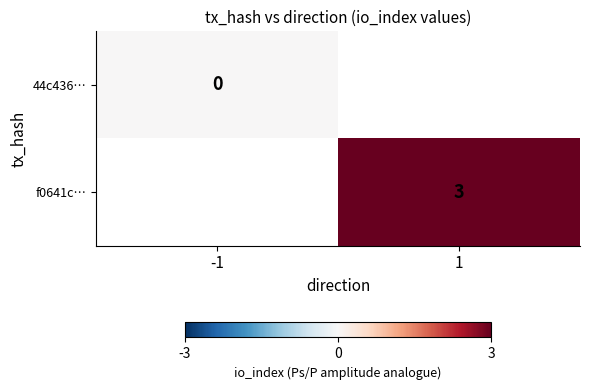

The f0641c… series shows 5 at 1. True or false?

False